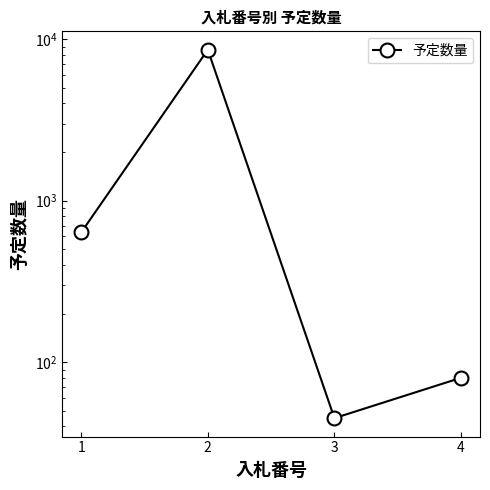

Which category has the highest value across all series?

2